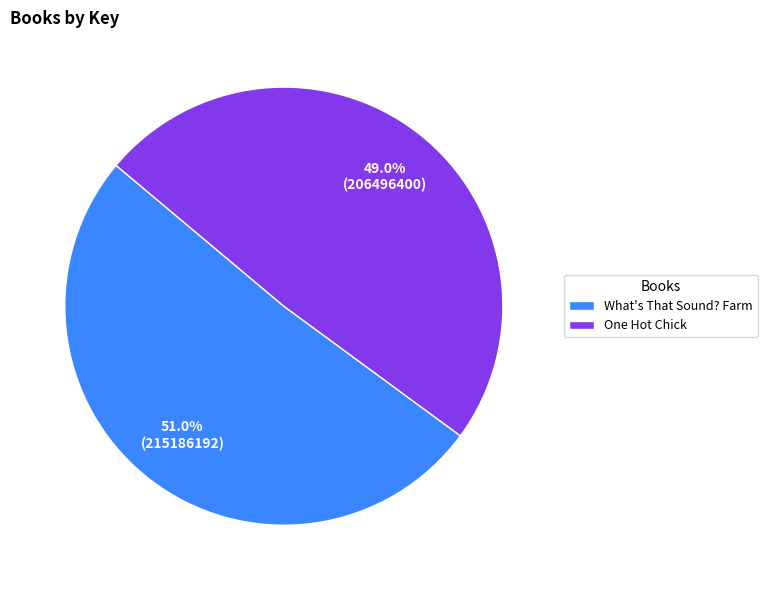

Does One Hot Chick represent more than half of the total?

No